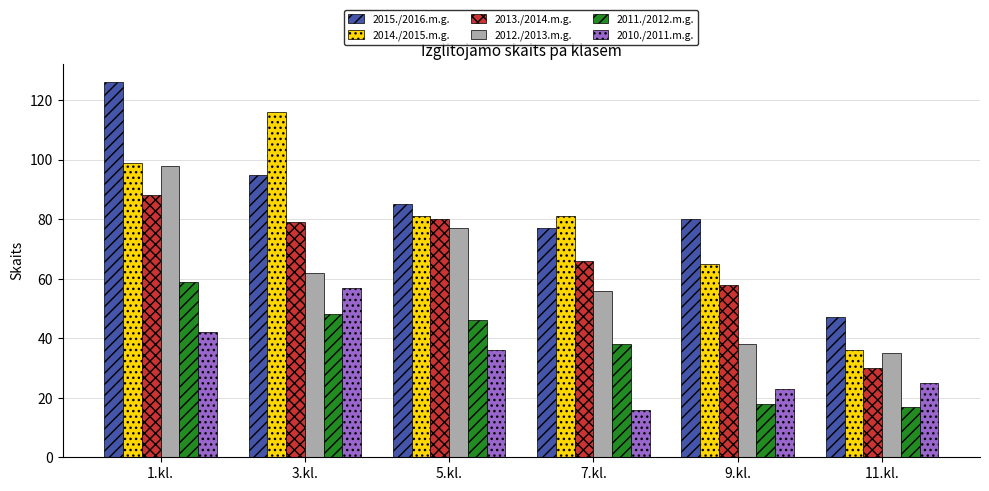

What is the value of the 2015./2016.m.g. bar at the 1st from the left?

126